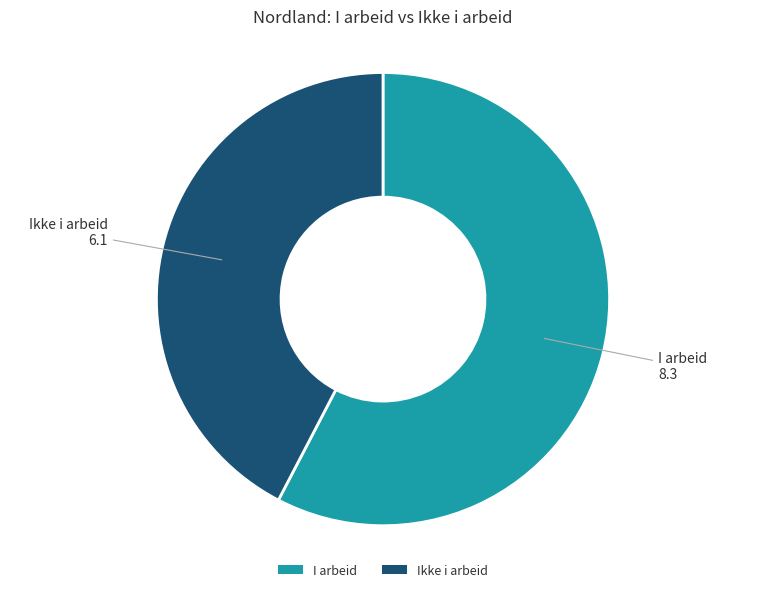

Is it true that I arbeid is 66% of the pie?

False